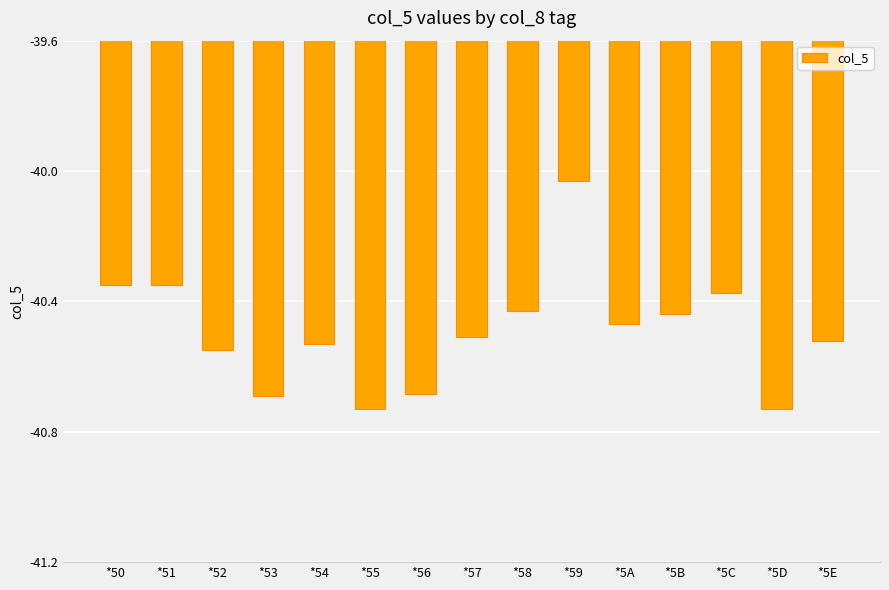

What is the label of the 13th bar from the left?

*5C